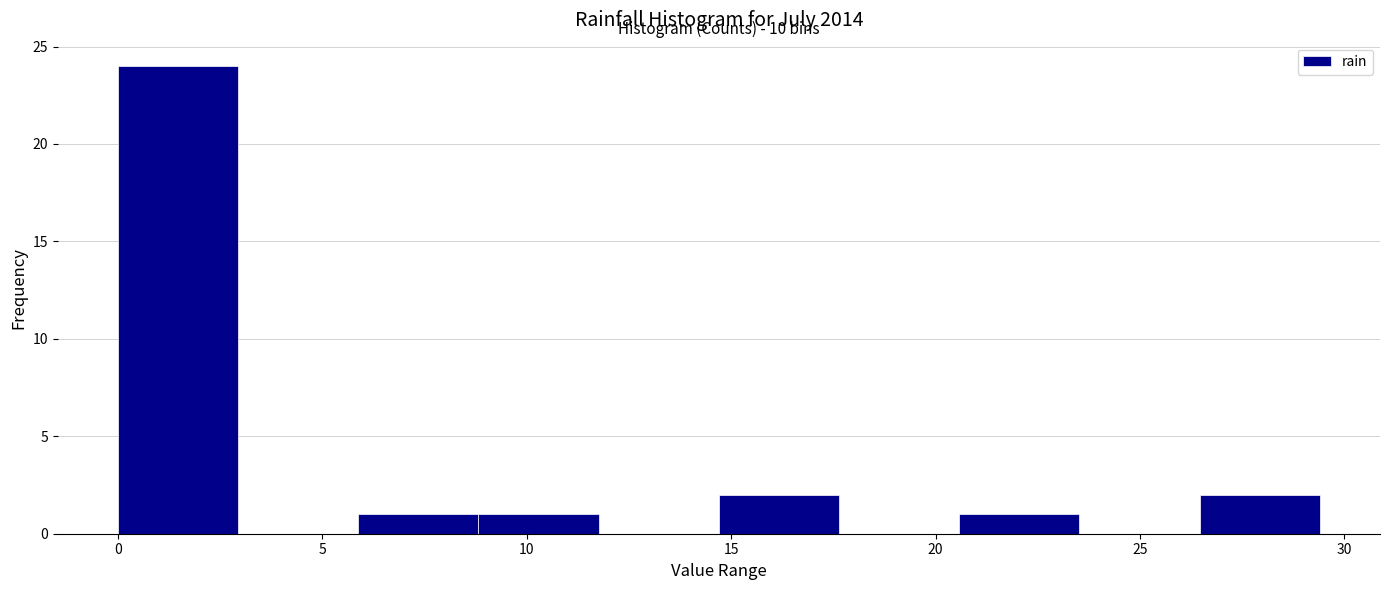

Over which range of the x-axis is the bar tallest?

0.0 to 3.0